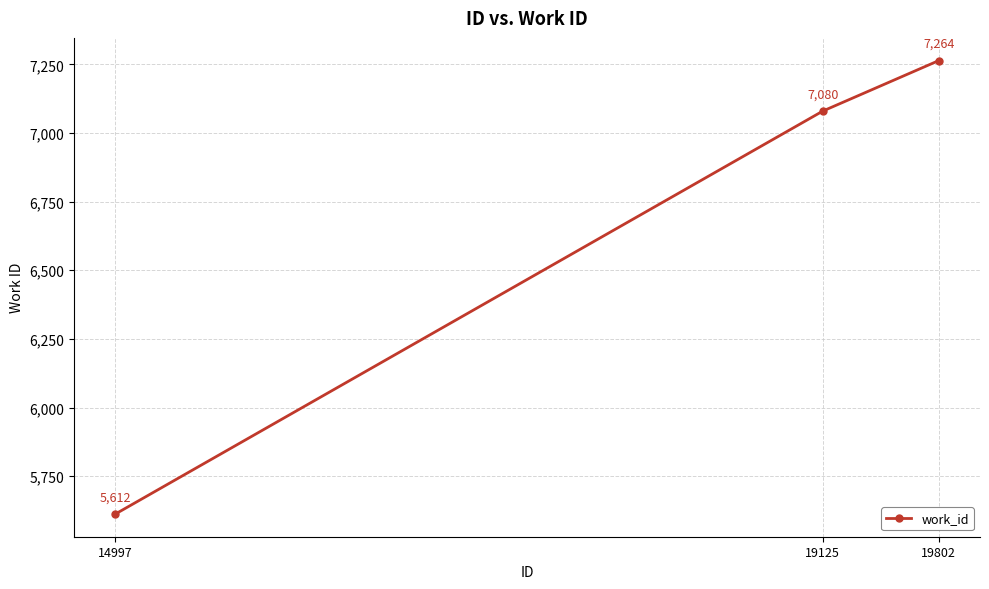

Is it true that the value at 14997 is 5612?

True